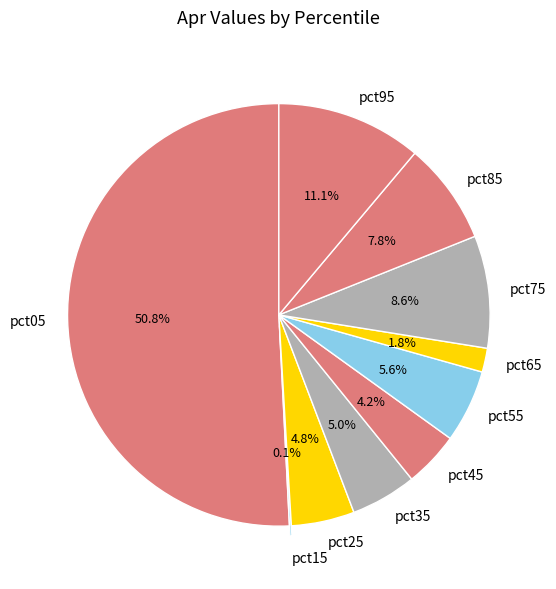

Between pct55 and pct95, which is larger?

pct95